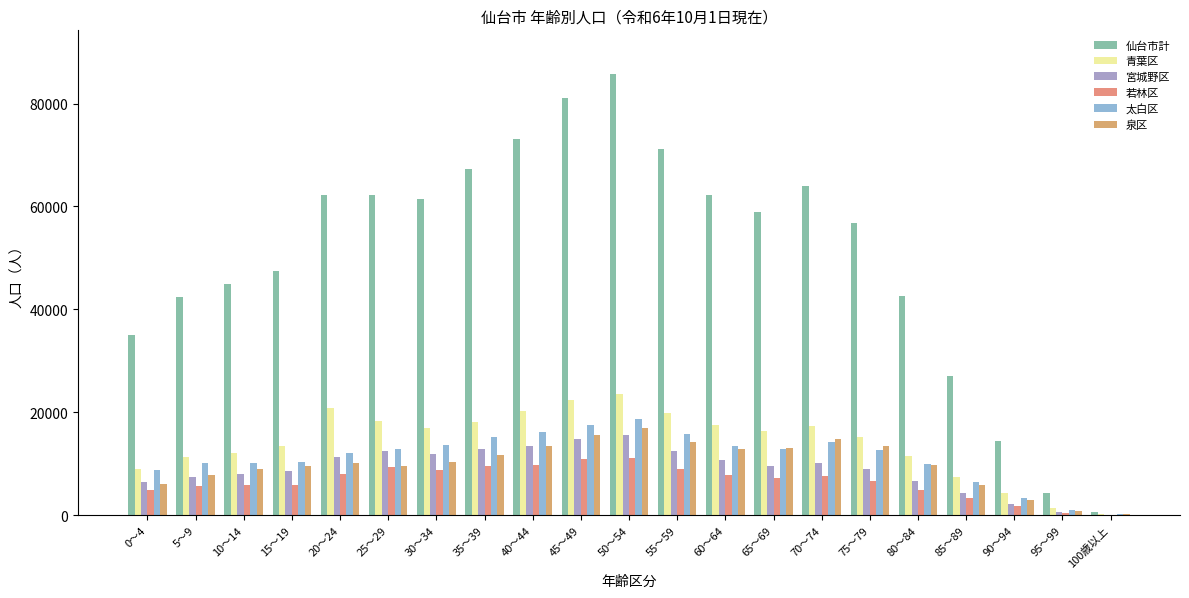

Which series has the widest spread of values?

仙台市計